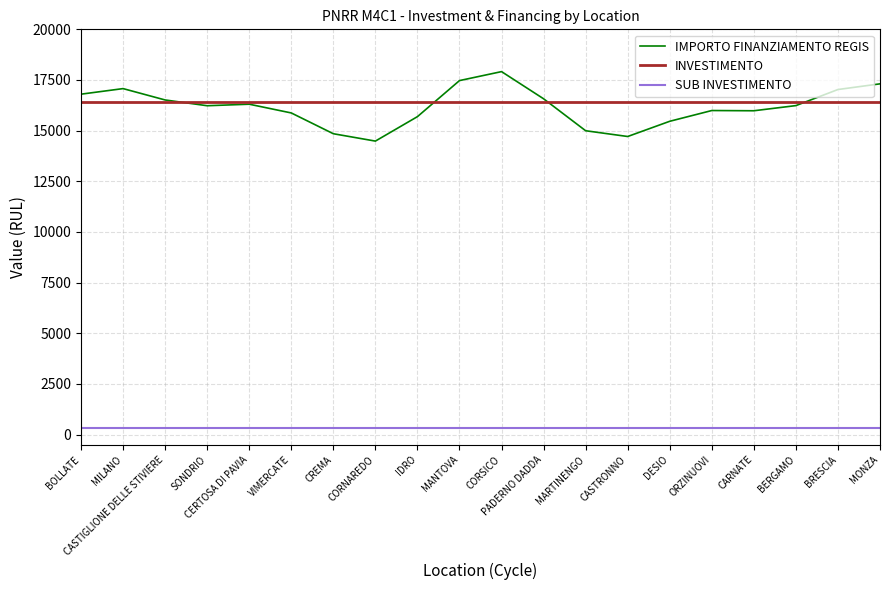

At which category does the chart reach its peak across all series?

CORSICO